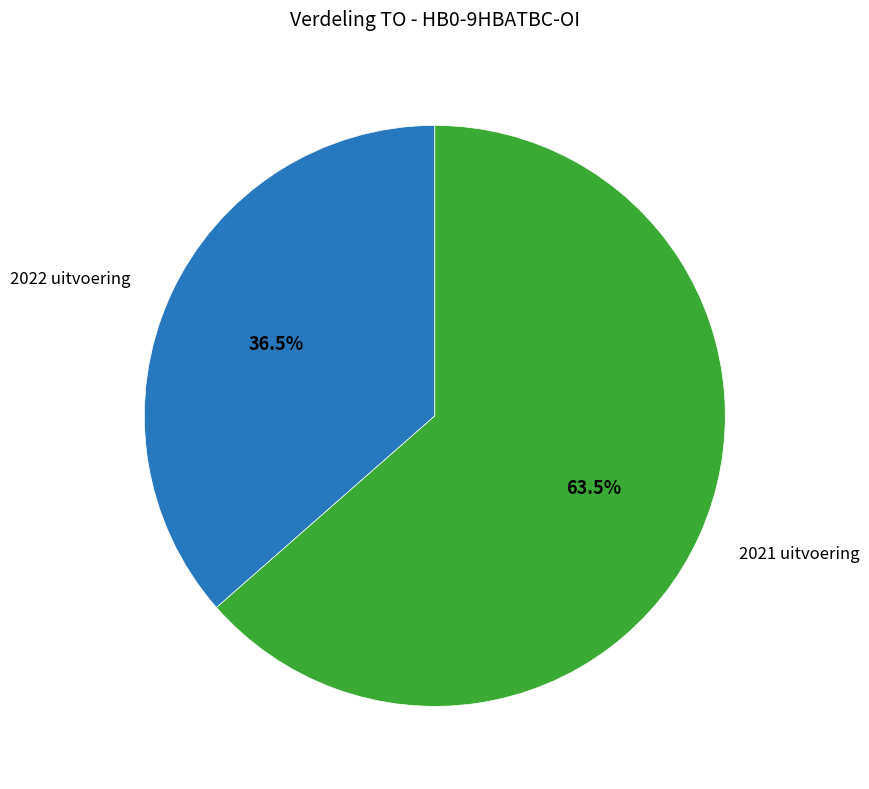

To the nearest percent, what is the average slice percentage?

50%